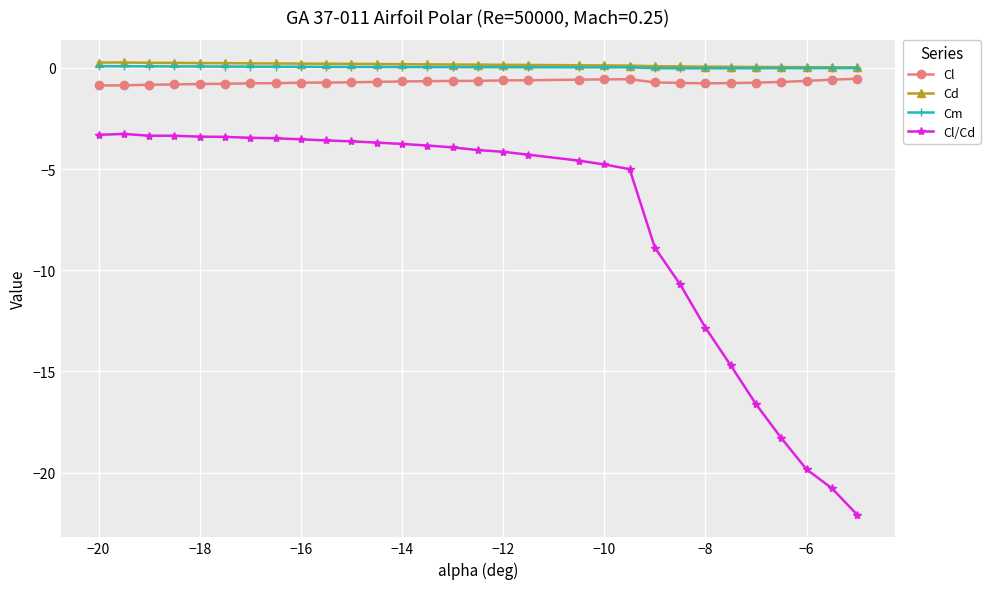

True or false: Cl/Cd and Cl intersect in this chart.

False